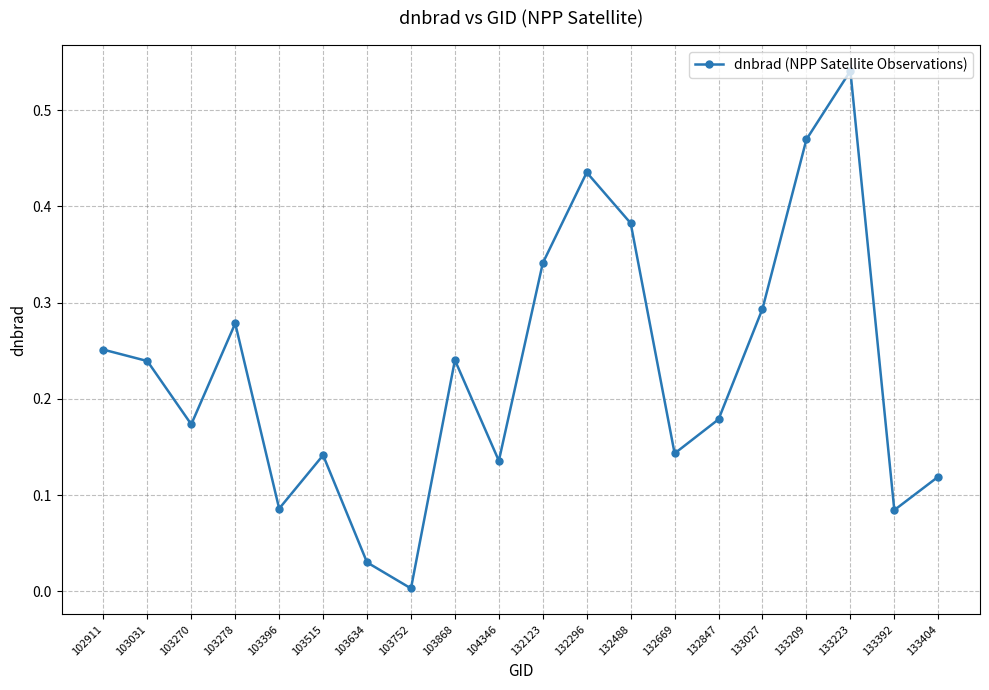

The value at 132488 is 0.1. True or false?

False